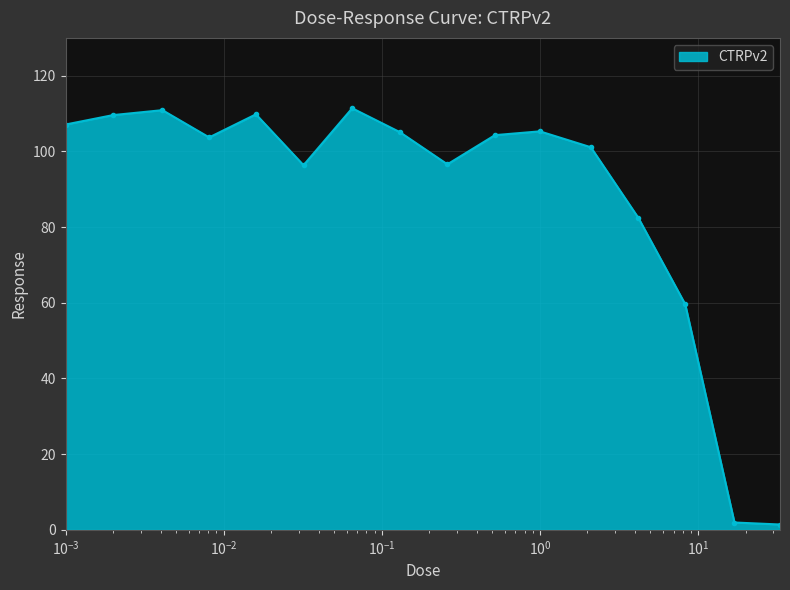

What is the value of the 7th point from the left?

111.4